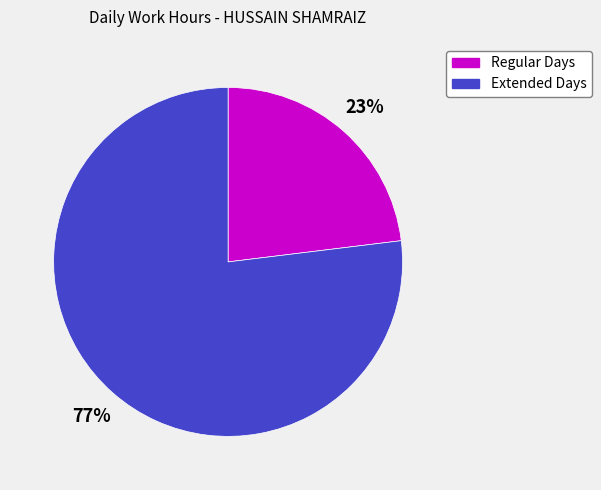

What is the ratio of the value at Regular Days to the value at Extended Days?

0.3